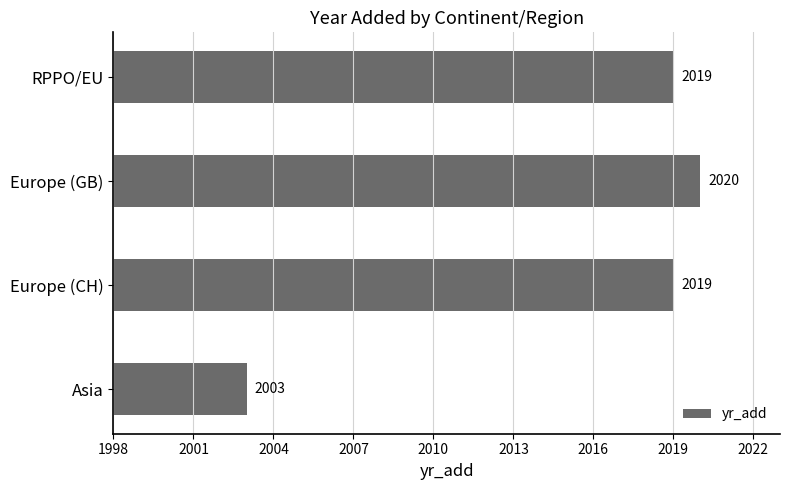

Reading top to bottom, extract all data points from this chart.

RPPO/EU=2019	Europe (GB)=2020	Europe (CH)=2019	Asia=2003